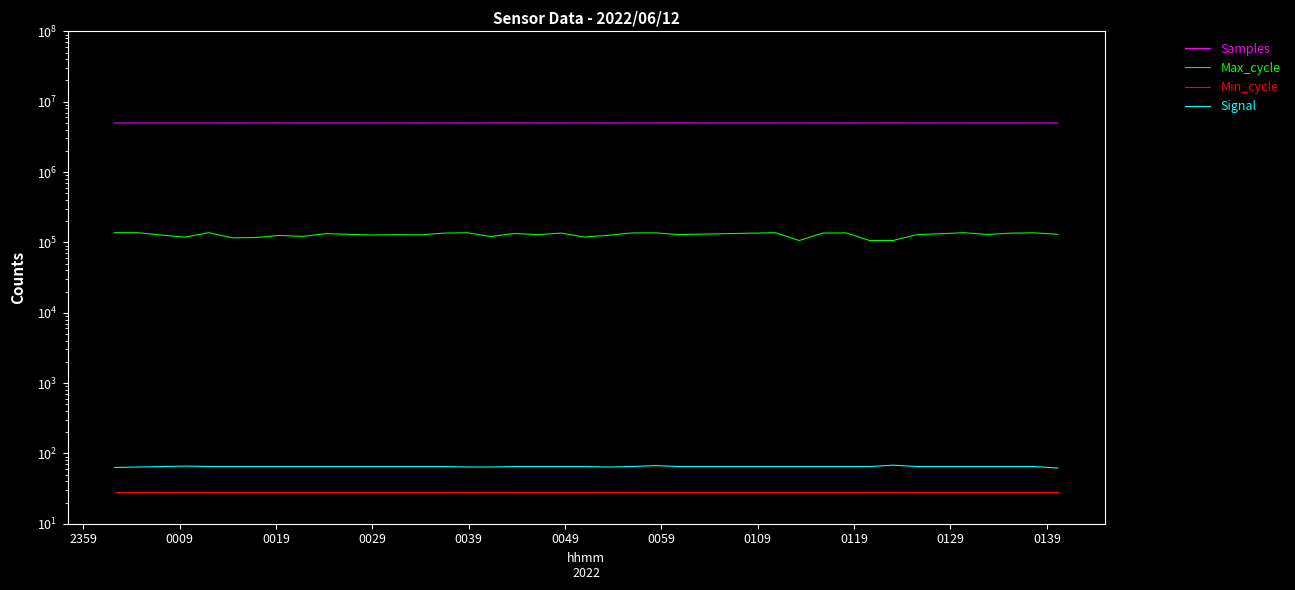

True or false: Samples and Signal cross at least once.

False